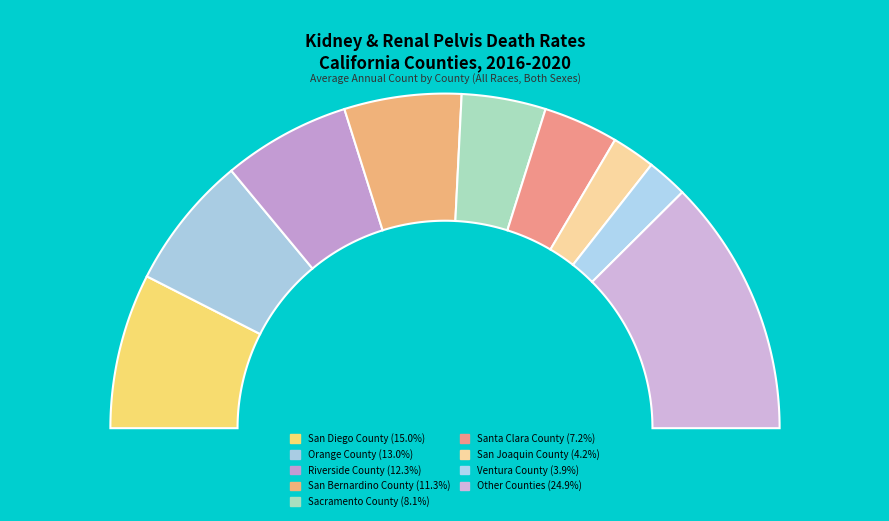

The Santa Clara County slice represents 1% of the pie. True or false?

False